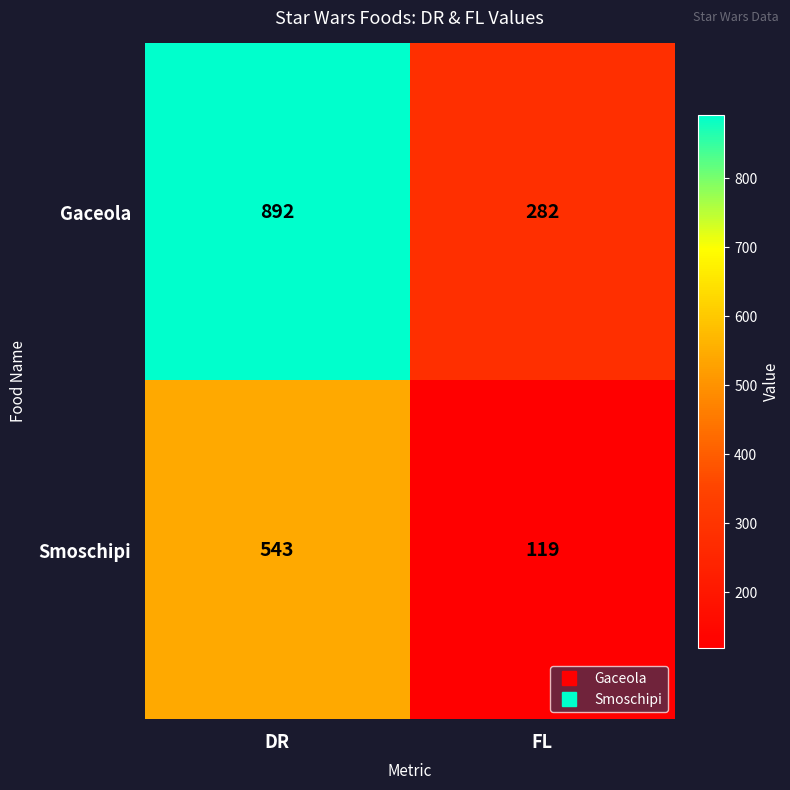

Rank the series at FL from lowest to highest value.

Smoschipi, Gaceola